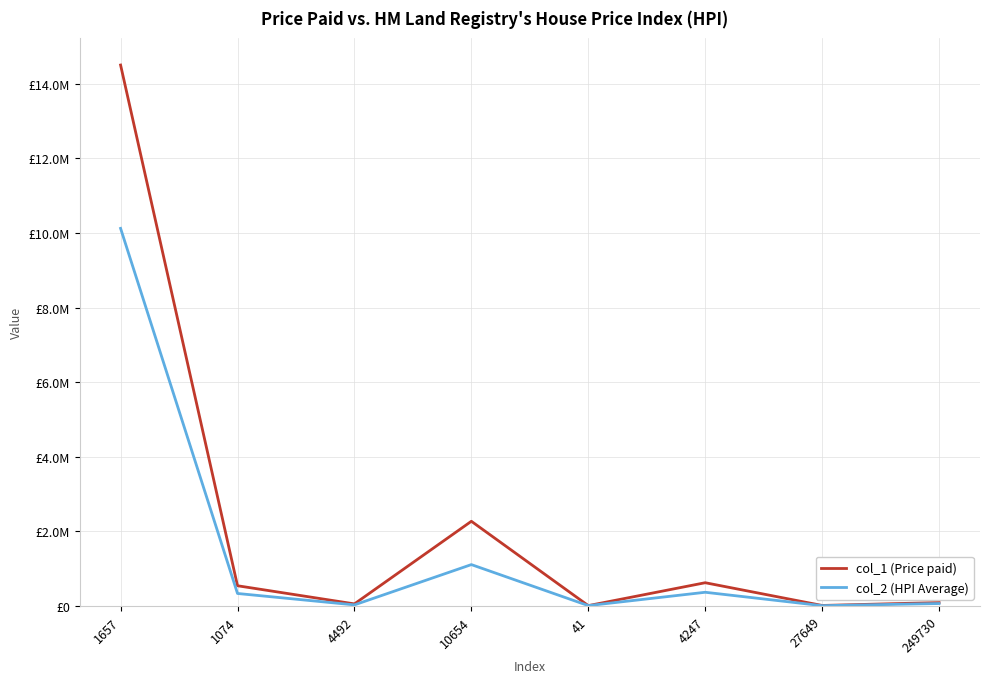

Which category has the lowest value across all series?

27649